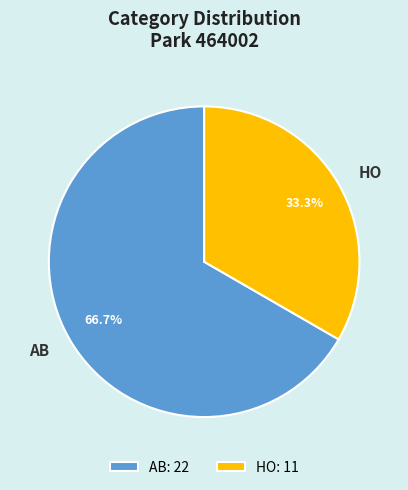

How many slices are in this pie chart?

2